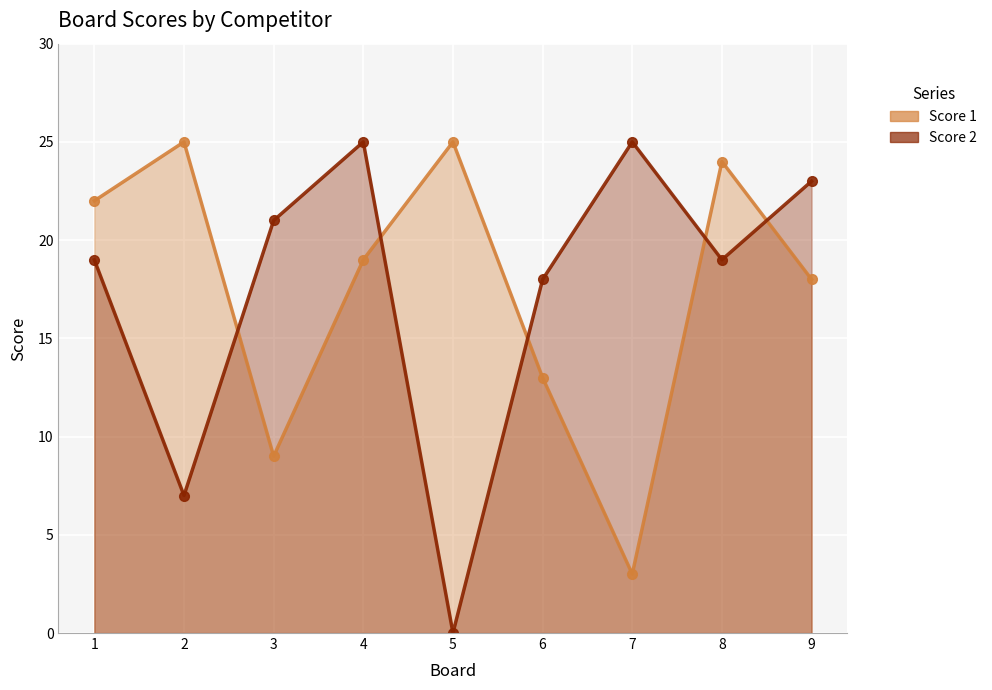

Which series has the widest spread of values?

Score 2